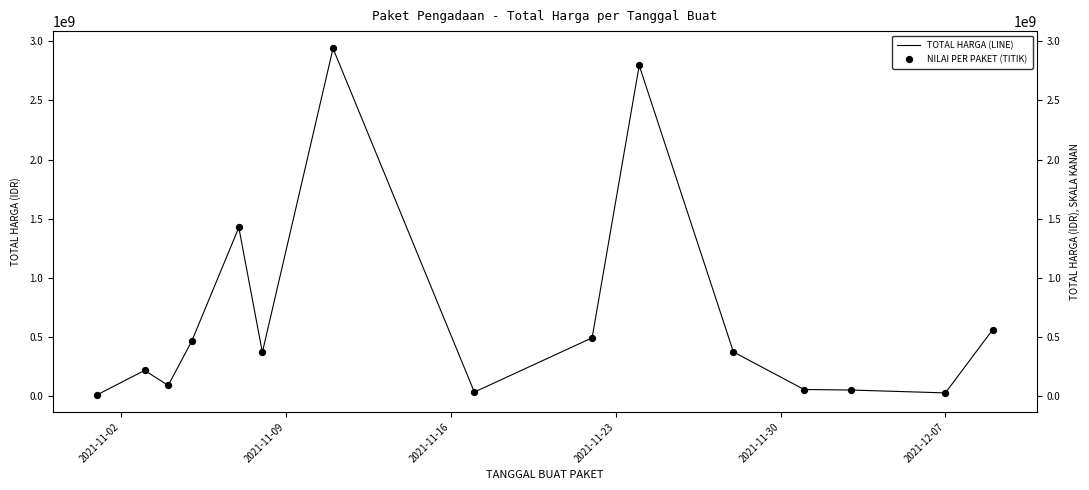

Is the value of TOTAL HARGA (LINE) at 12 greater than the value of NILAI PER PAKET (TITIK) at 7?

Yes